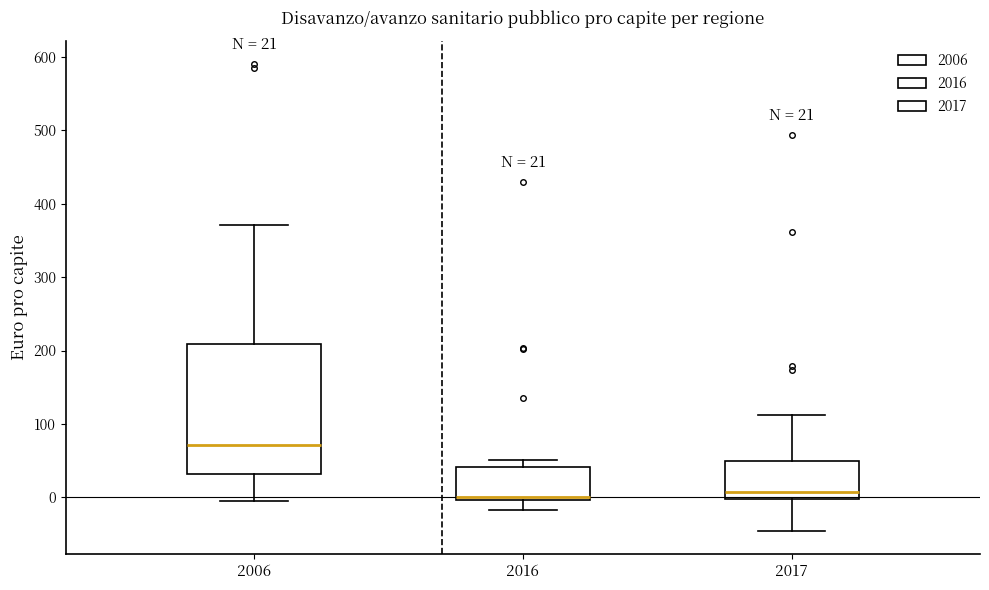

Which box's median line is the highest?

2006